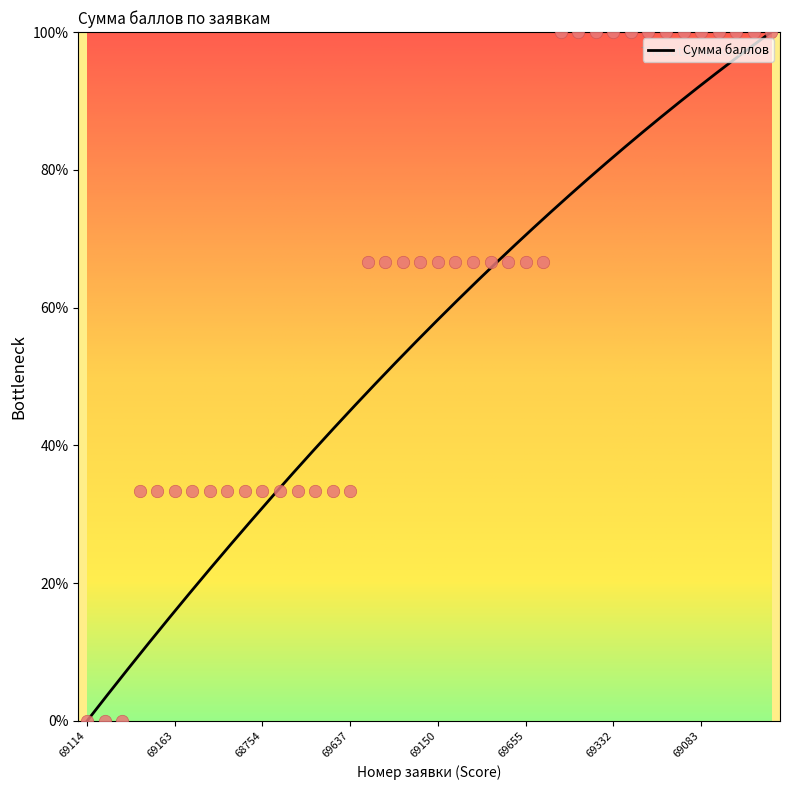

What is the change in value from 69696 to 68898?

+33.3